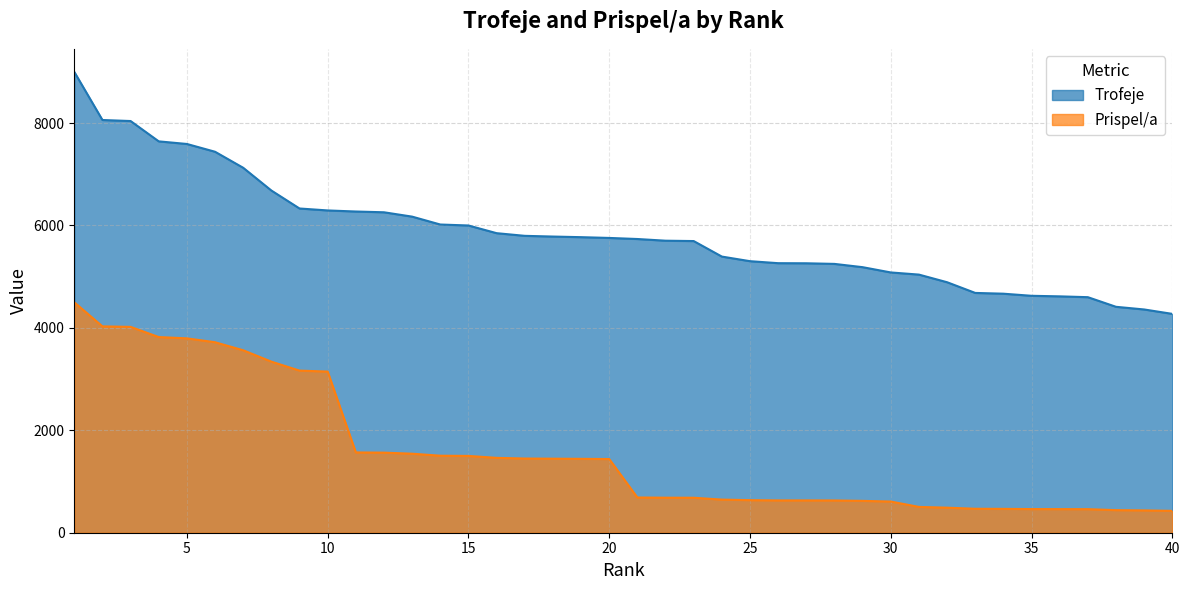

What are all the series names shown in the legend?

Trofeje, Prispel/a